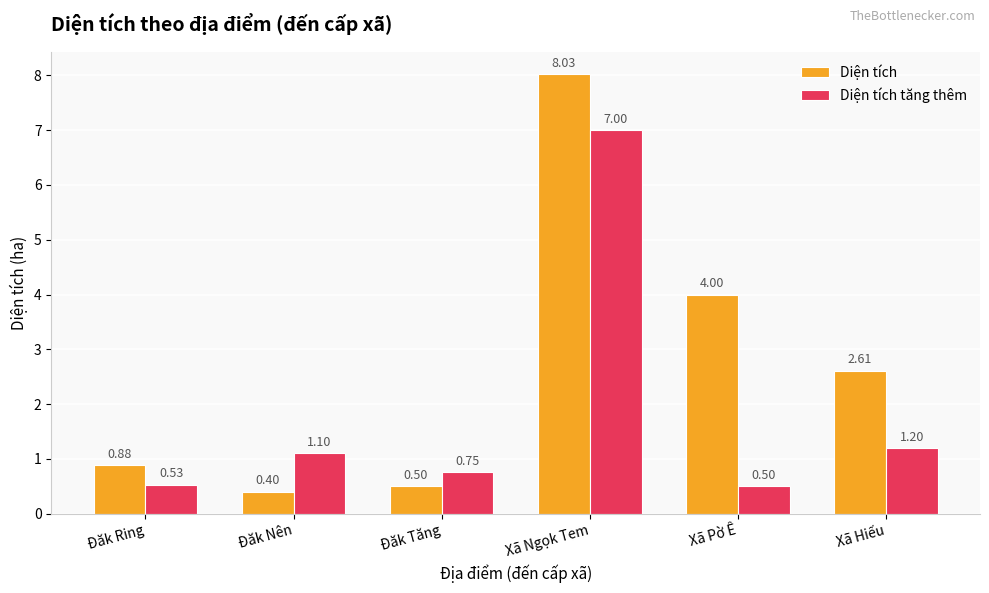

What is the difference between the highest and lowest values at Đăk Nên?

0.7